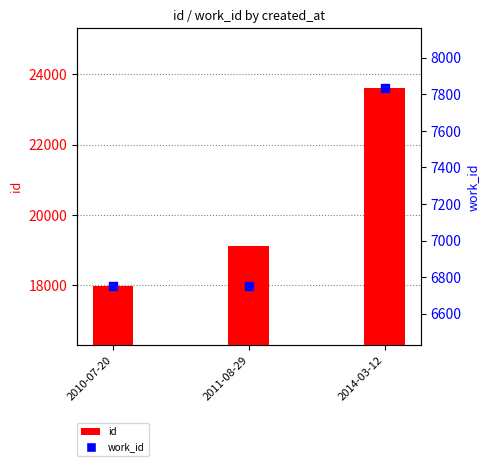

Which series reaches the minimum Y coordinate?

work_id